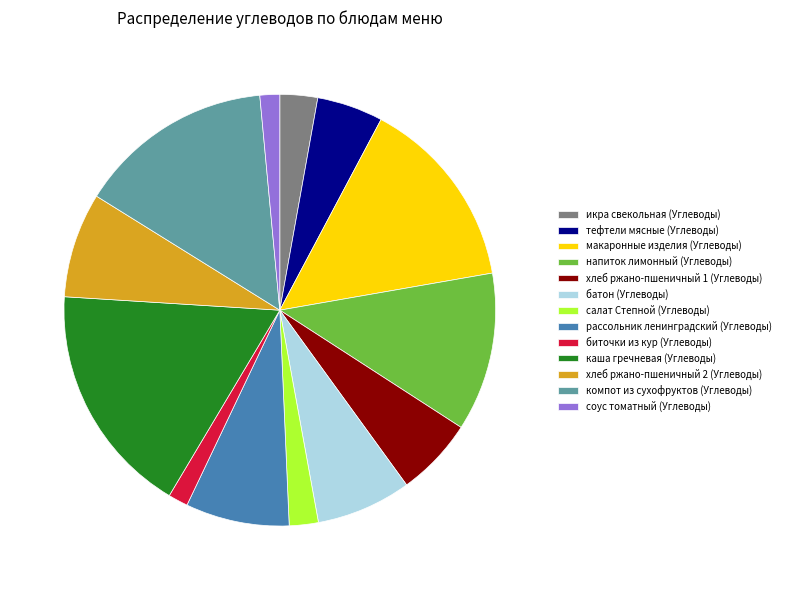

Is the sum of компот из сухофруктов (Углеводы) and икра свекольная (Углеводы) greater than half?

No